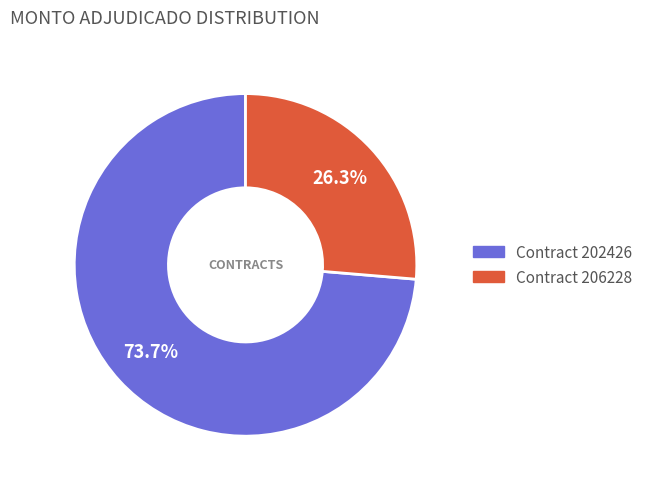

What is the majority slice?

Contract 202426